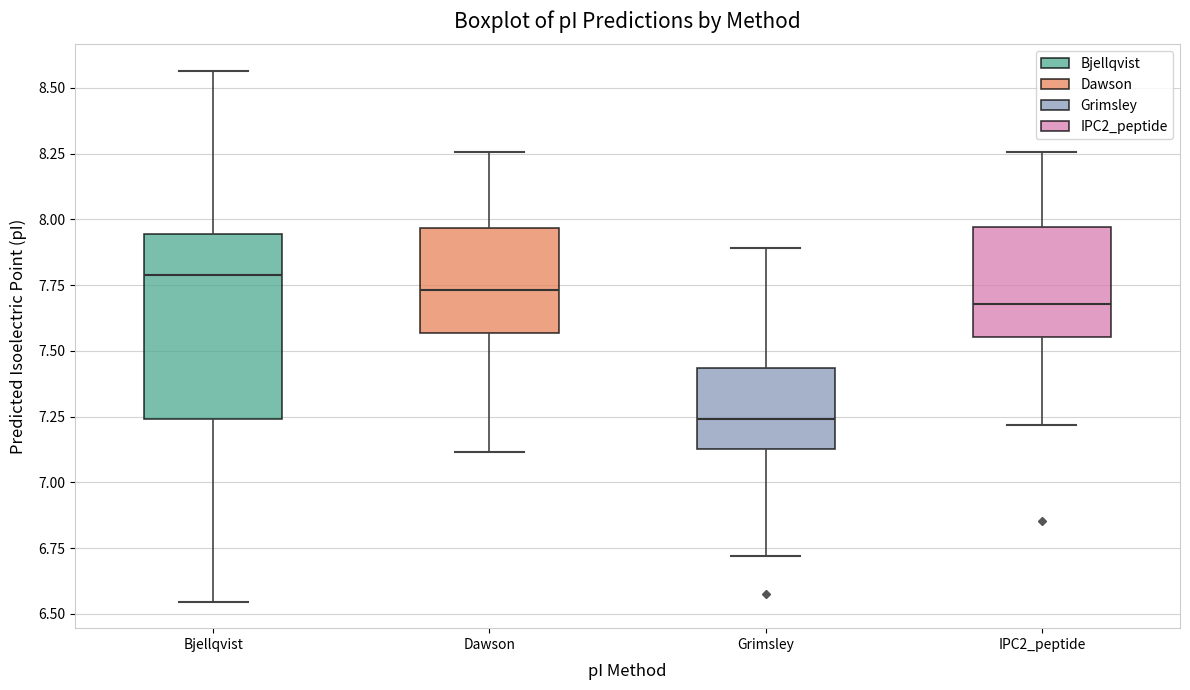

Which box has the lowest median line?

Grimsley